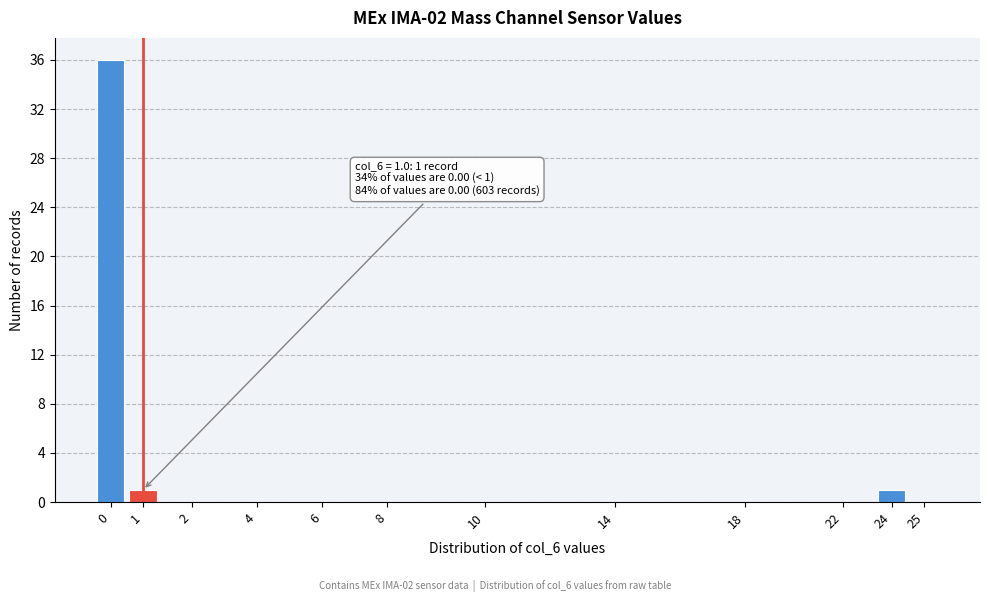

Reading left to right, extract all data points from this chart.

0=36	1=1	2=0	4=0	6=0	8=0	10=0	14=0	18=0	22=0	24=1	25=0